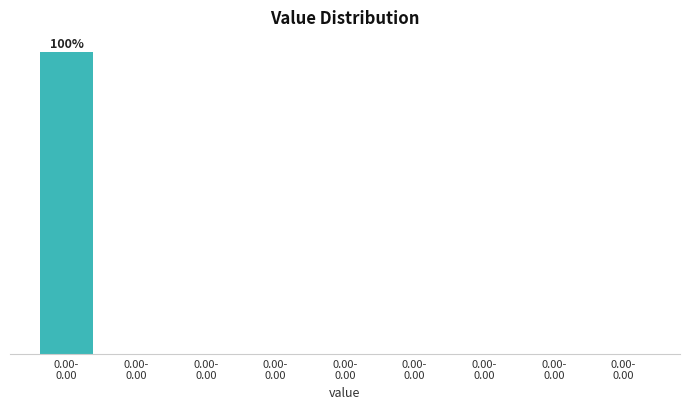

Are the bars horizontal?

No